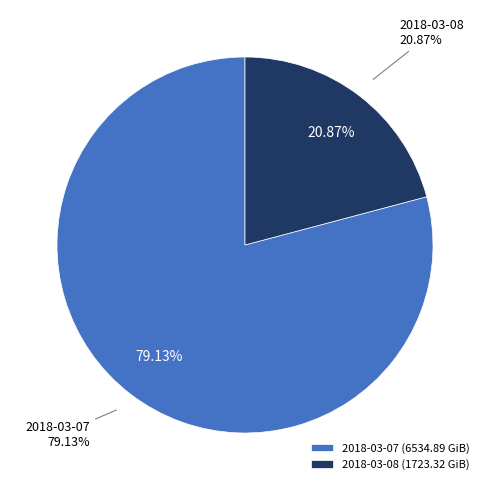

What percentage is the 2018-03-08 slice, to the nearest percent?

21%